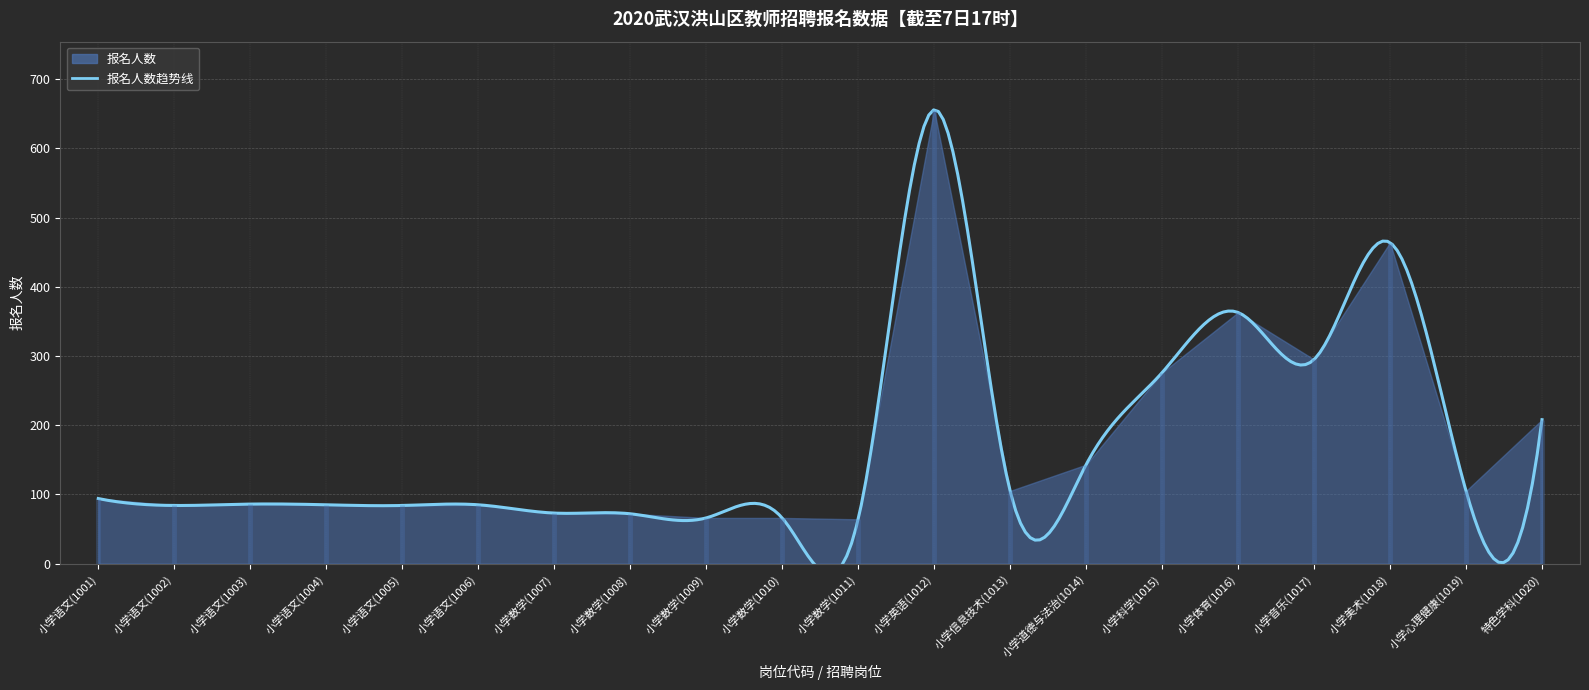

What is the difference between the maximum and minimum values?

592